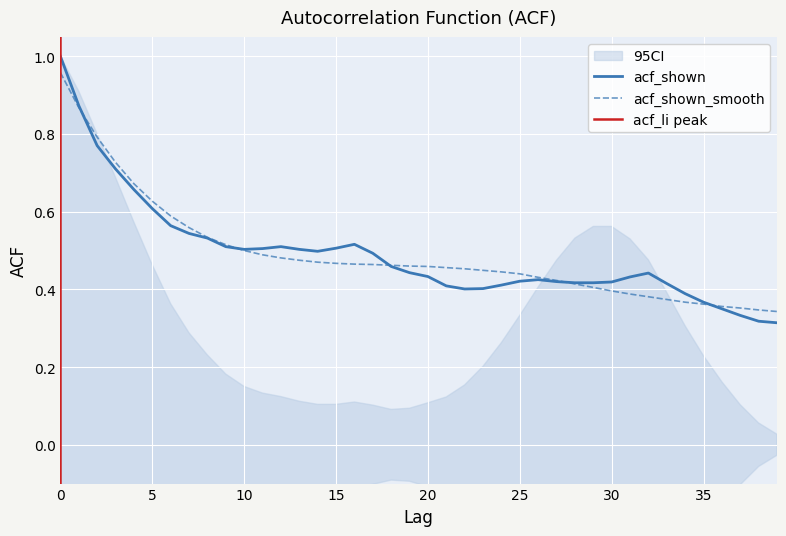

At how many categories does at least one series exceed 0?

40